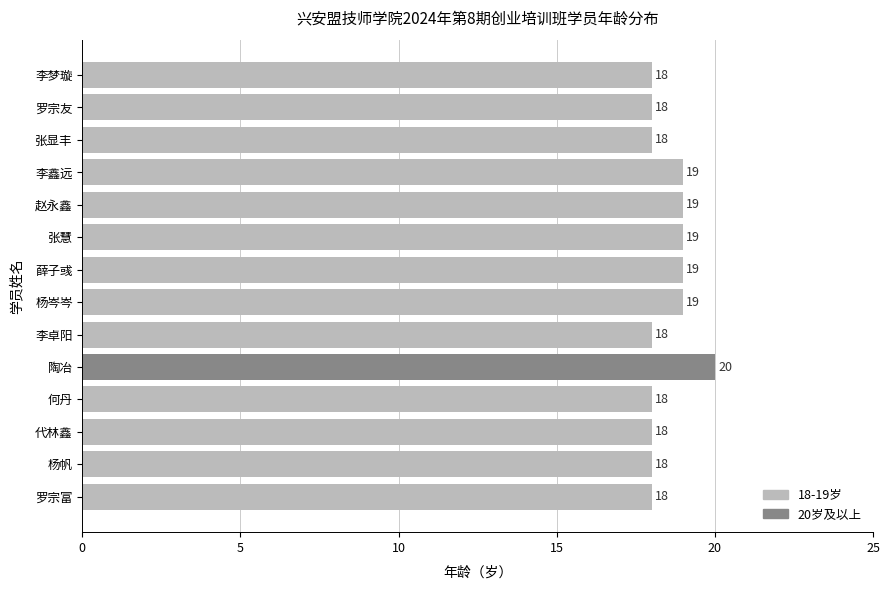

Count the values in the range 18 to 19.

13